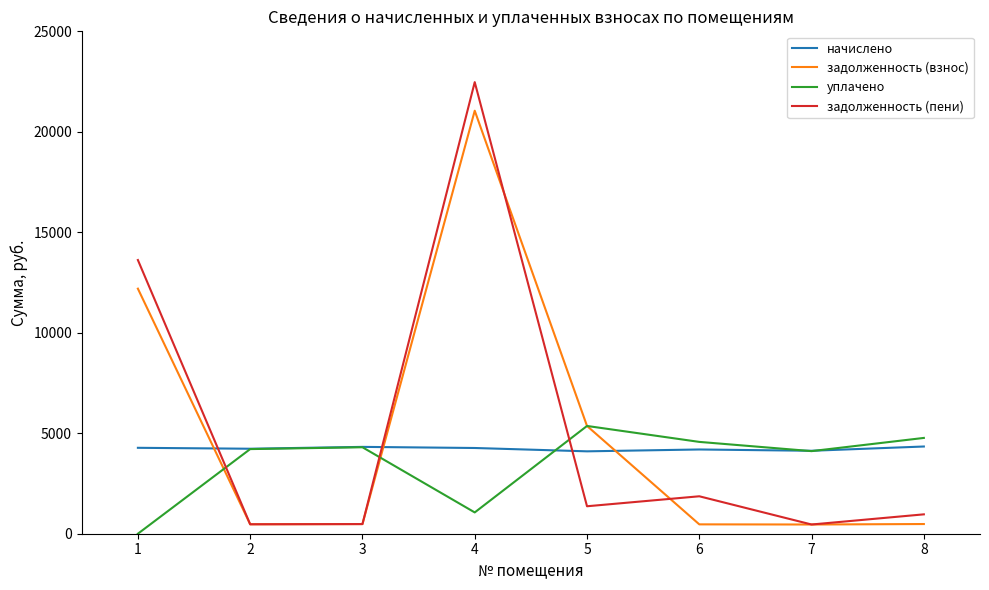

What is the maximum value shown in the chart?

22471.5